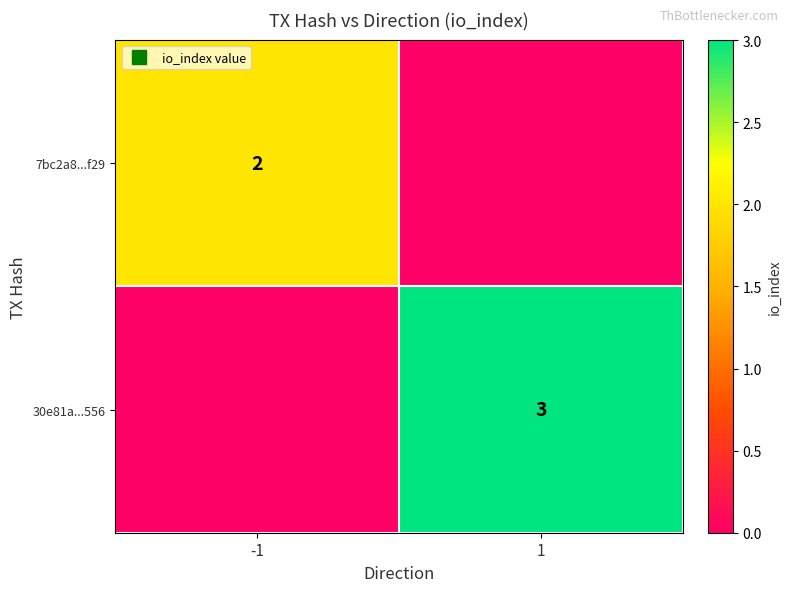

At which category does the chart reach its minimum across all series?

1